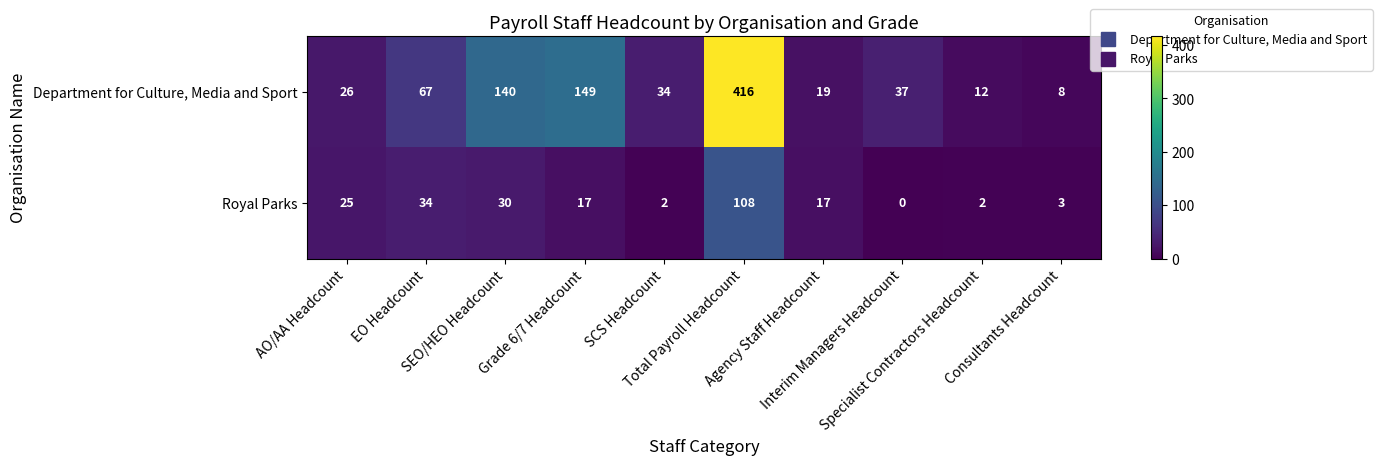

What is the maximum value for Department for Culture, Media and Sport?

416